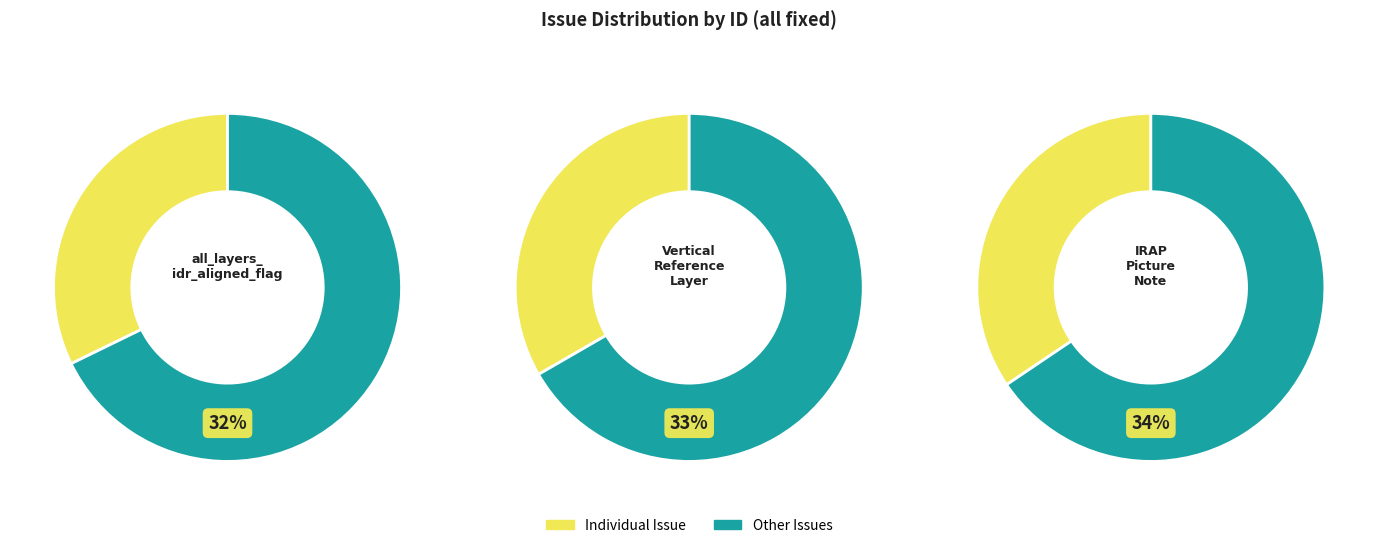

To the nearest percent, what percentage of the pie is Correction of vertical reference layer?

33%